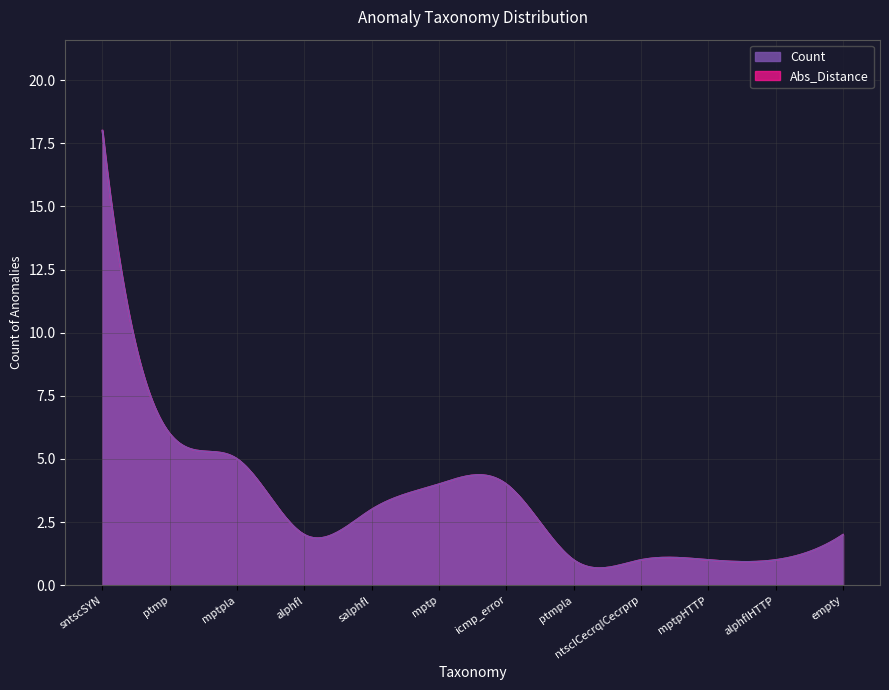

What is the label of the 5th point from the left?

salphfl